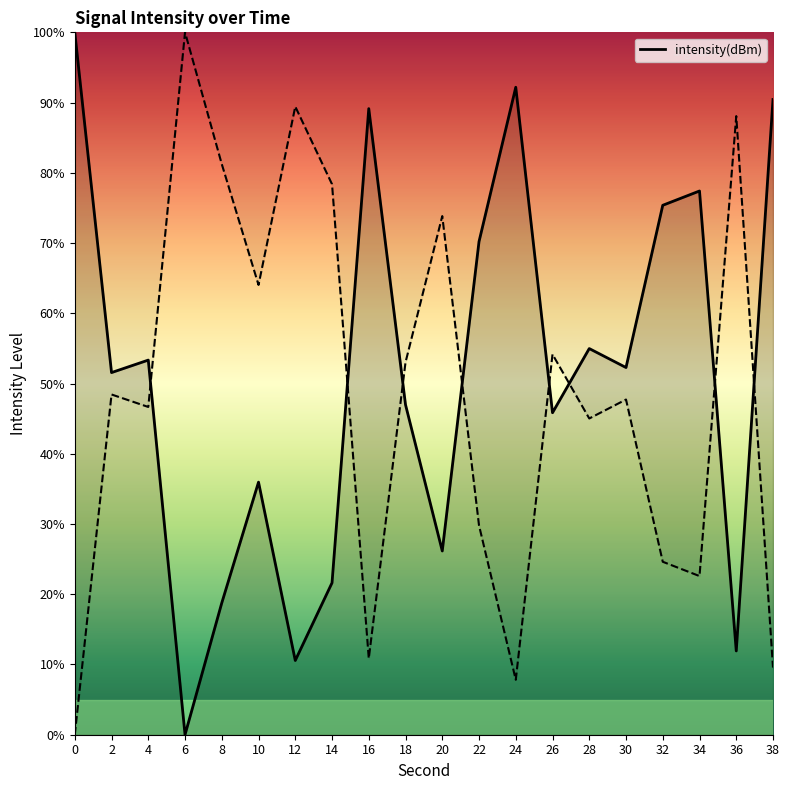

Does the chart have visible grid lines?

No